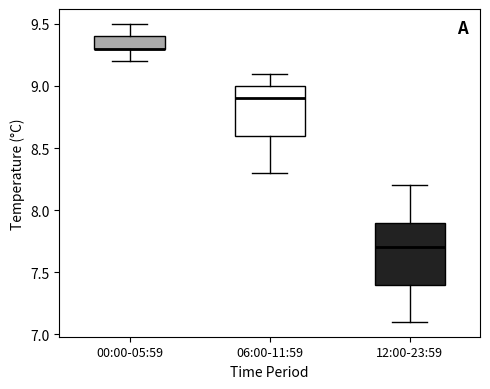

Reading left to right, transcribe this box plot: for each box, give where its median line is, the range the box spans, and where its two whiskers end, as read against the y-axis. The values are not printed on the chart, so give them approximately, as read against the axis.

00:00-05:59: median 9.3 (drawn on the box's lower edge), box 9.3 to 9.4, whiskers 9.2 to 9.5
06:00-11:59: median 8.9, box 8.6 to 9.0, whiskers 8.3 to 9.1
12:00-23:59: median 7.7, box 7.4 to 7.9, whiskers 7.1 to 8.2